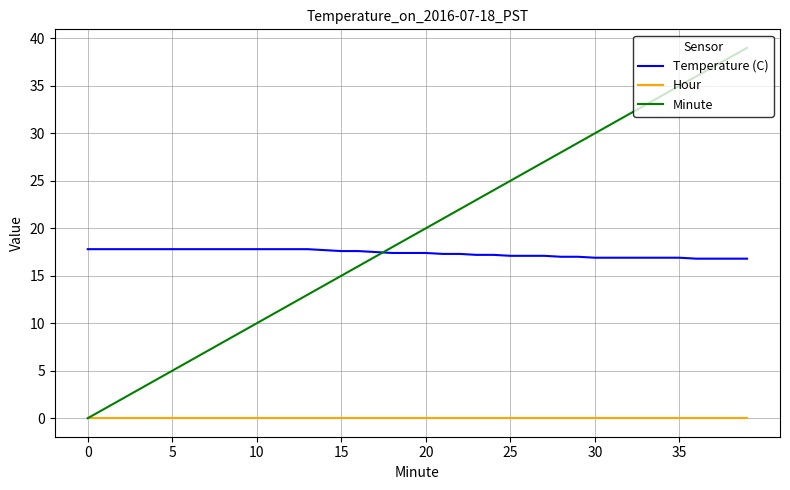

Which series has the largest range (max minus min)?

Minute